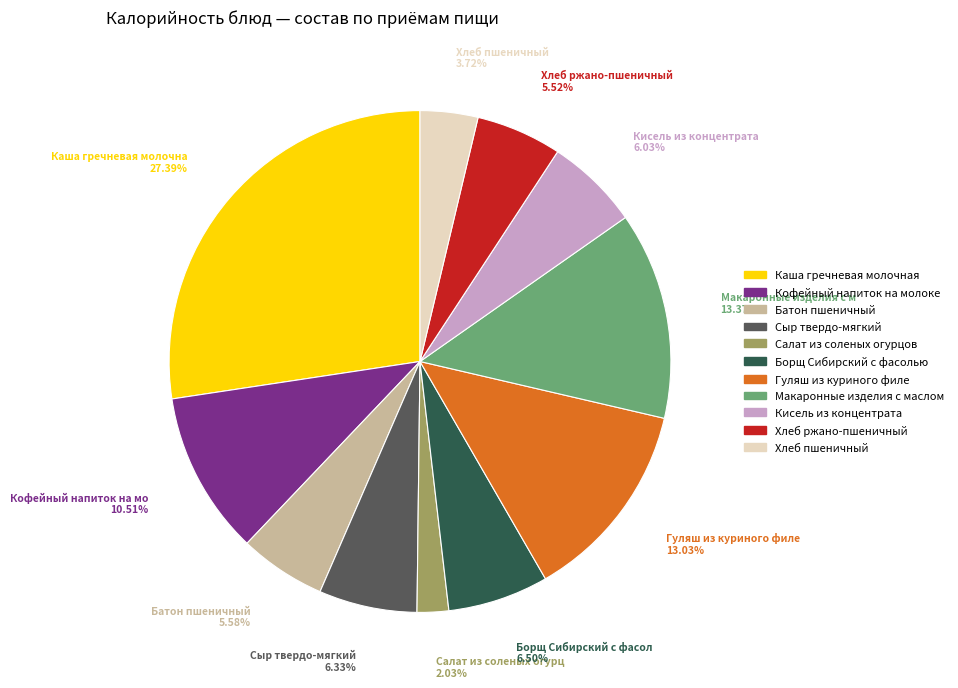

What percentage is NOT represented by Макаронные изделия с маслом?

86.6%